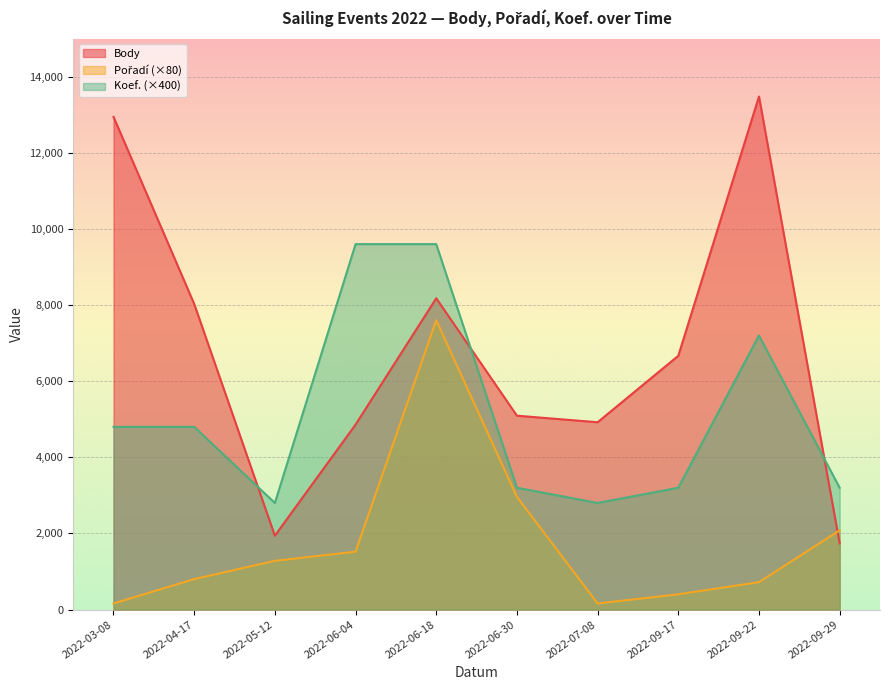

Reading left to right, list all the values displayed in this chart.

Body: 2022-03-08=12945	2022-04-17=8030	2022-05-12=1940	2022-06-04=4859	2022-06-18=8178	2022-06-30=5093	2022-07-08=4921	2022-09-17=6667	2022-09-22=13479	2022-09-29=1740
Pořadí: 2022-03-08=160	2022-04-17=800	2022-05-12=1280	2022-06-04=1520	2022-06-18=7600	2022-06-30=2960	2022-07-08=160	2022-09-17=400	2022-09-22=720	2022-09-29=2080
Koef.: 2022-03-08=4800	2022-04-17=4800	2022-05-12=2800	2022-06-04=9600	2022-06-18=9600	2022-06-30=3200	2022-07-08=2800	2022-09-17=3200	2022-09-22=7200	2022-09-29=3200